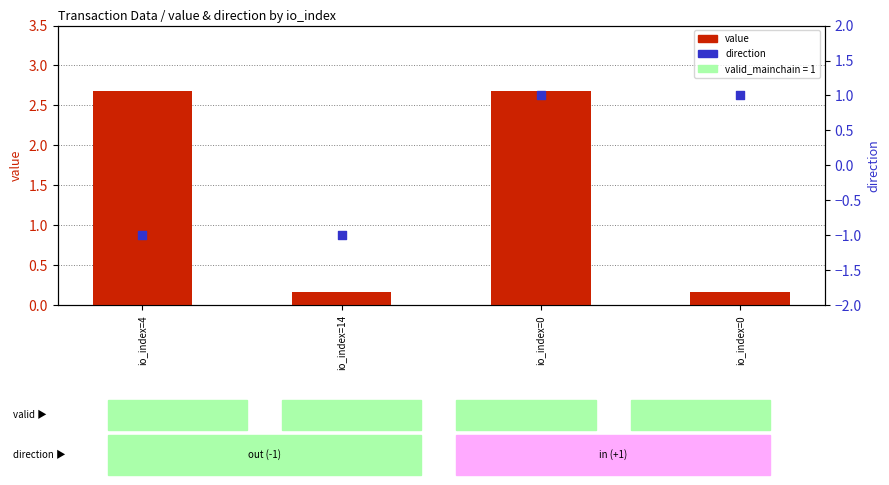

Which series reaches the minimum Y coordinate?

direction